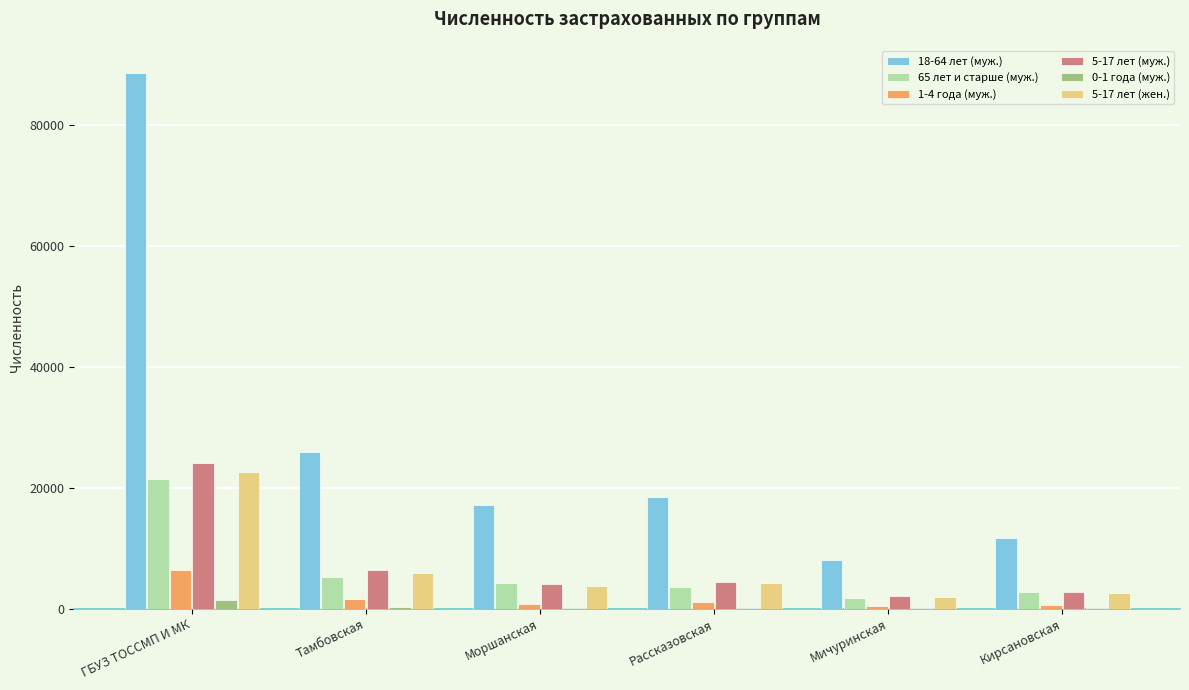

Which series has the largest total across all categories?

18-64 лет (муж.)